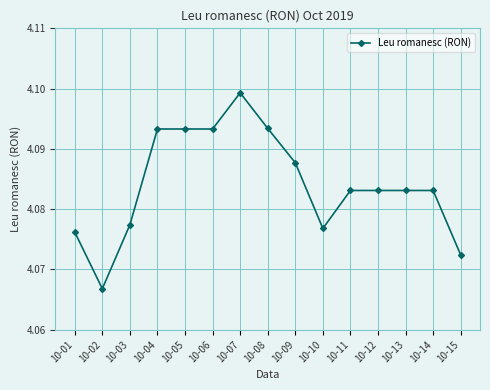

At which category does the chart reach its peak across all series?

10-07